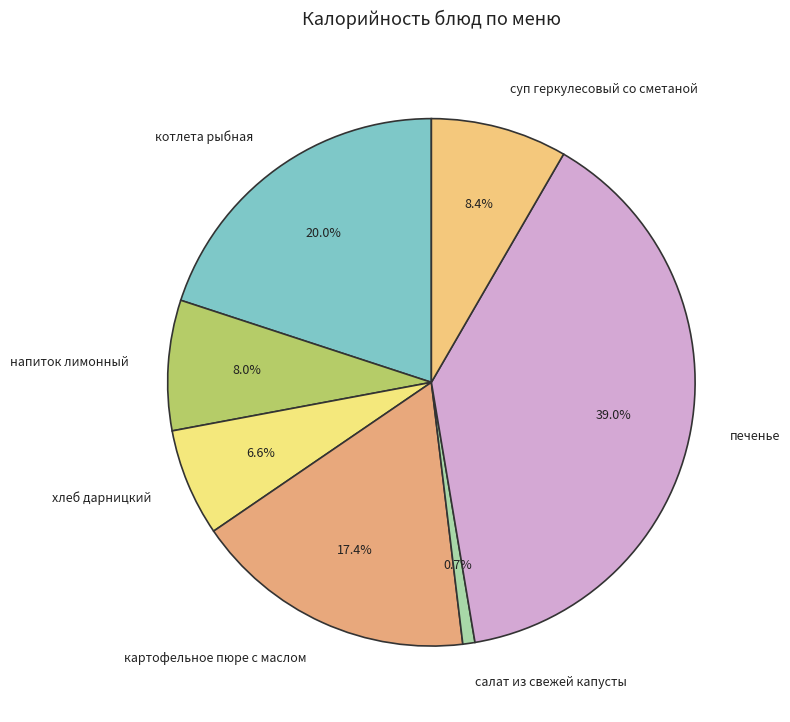

Which has a higher value, печенье or хлеб дарницкий?

печенье